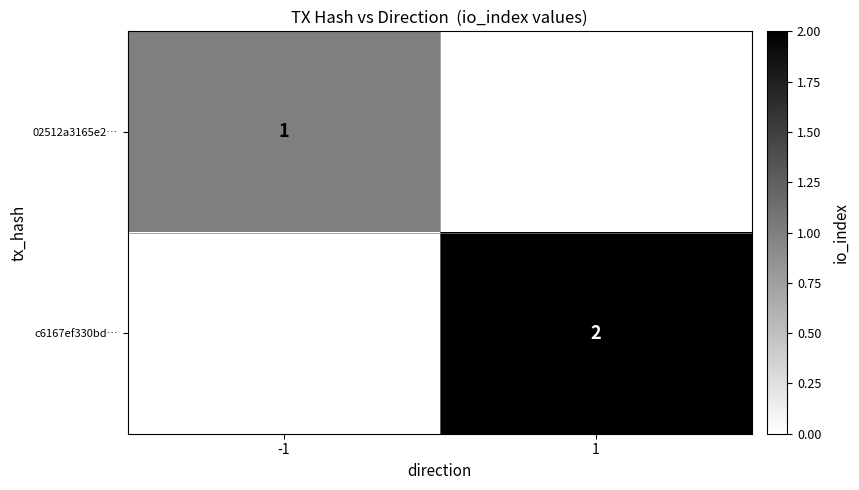

Is the value of 02512a3165e2… at -1 greater than the value of c6167ef330bd… at 1?

No